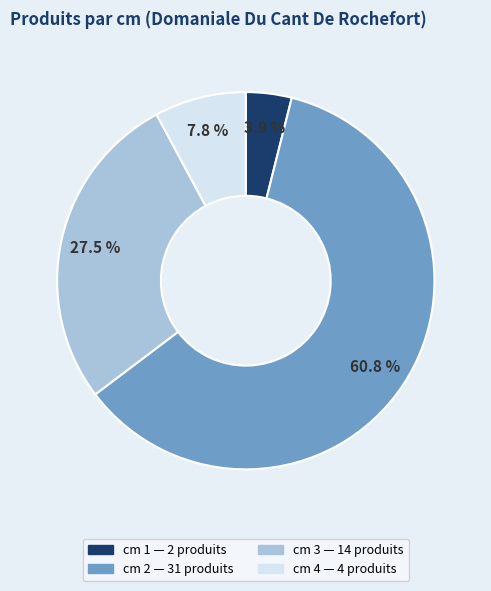

Is there a majority slice in this chart?

Yes